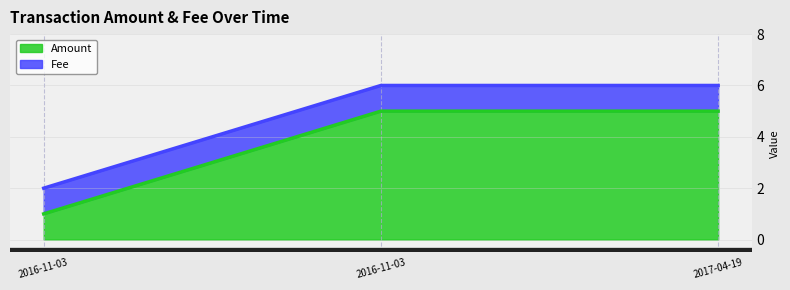

What are all the series names shown in the legend?

Amount, Fee